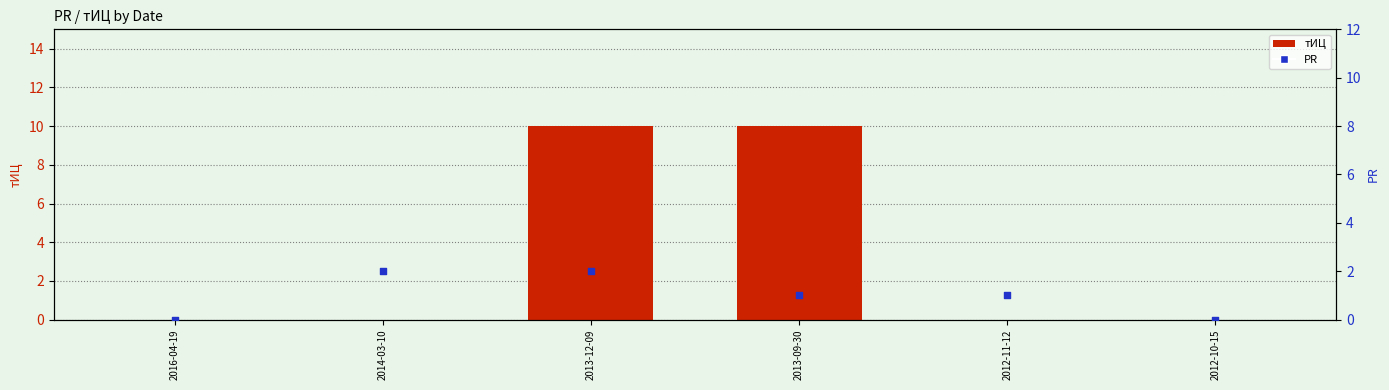

At which category is the sum across all series the highest?

2013-12-09